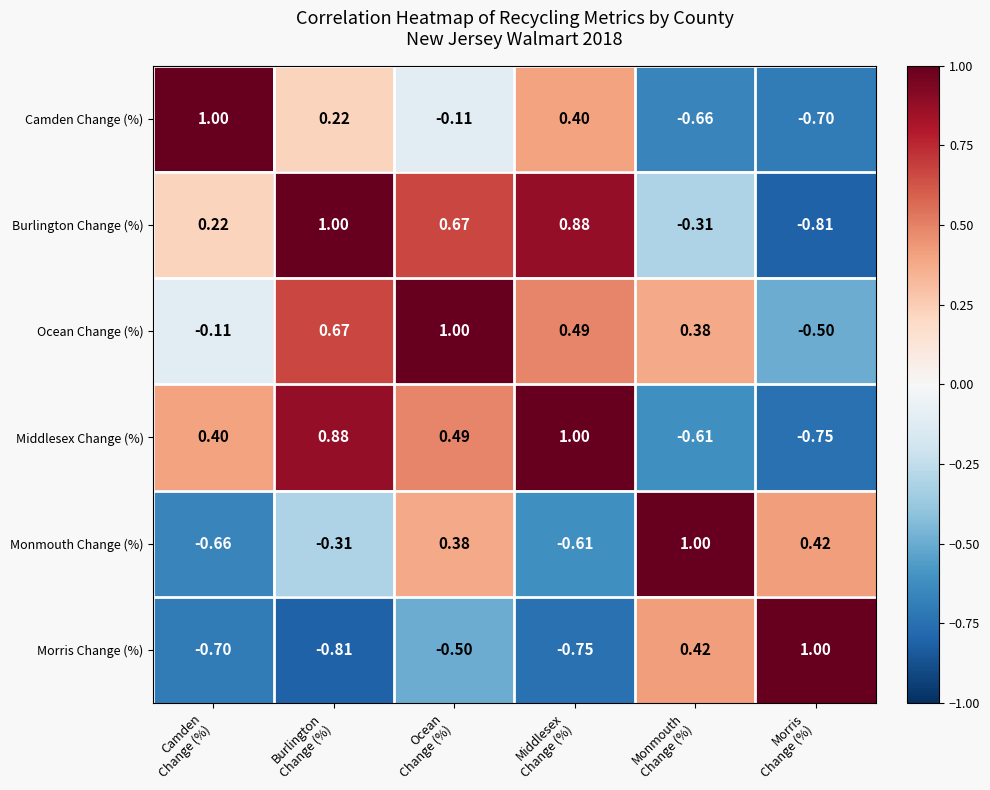

Which series has the largest total across all categories?

Ocean Change (%)